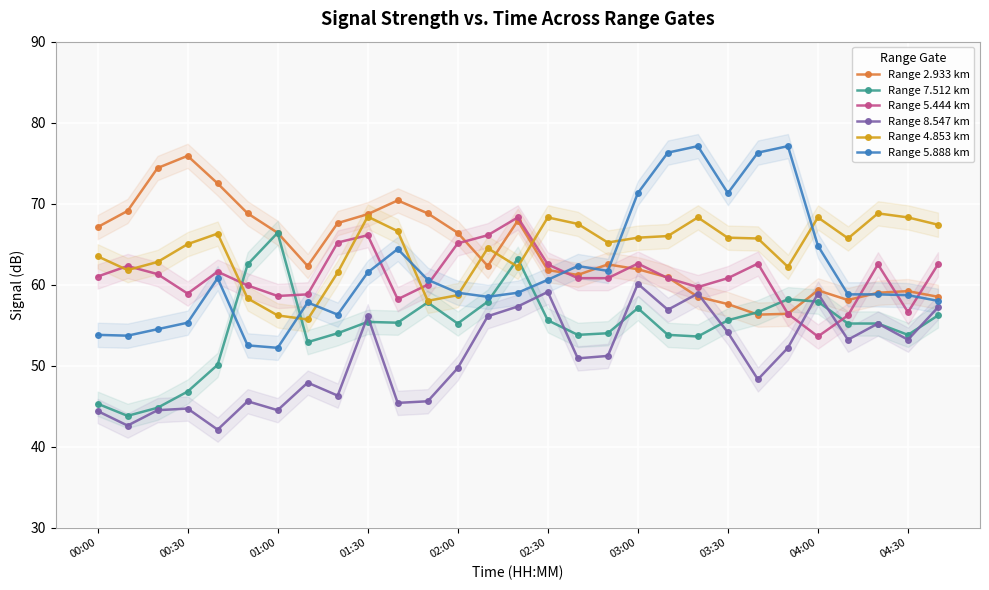

True or false: Range 2.933 km has a value of 59.2 at 04:30.

True